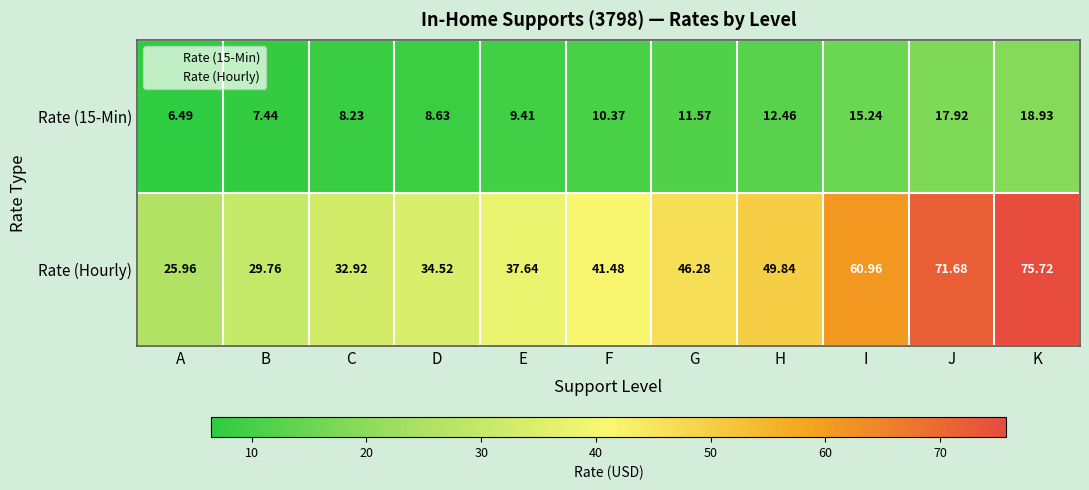

What is the difference between the highest and lowest values at I?

45.7